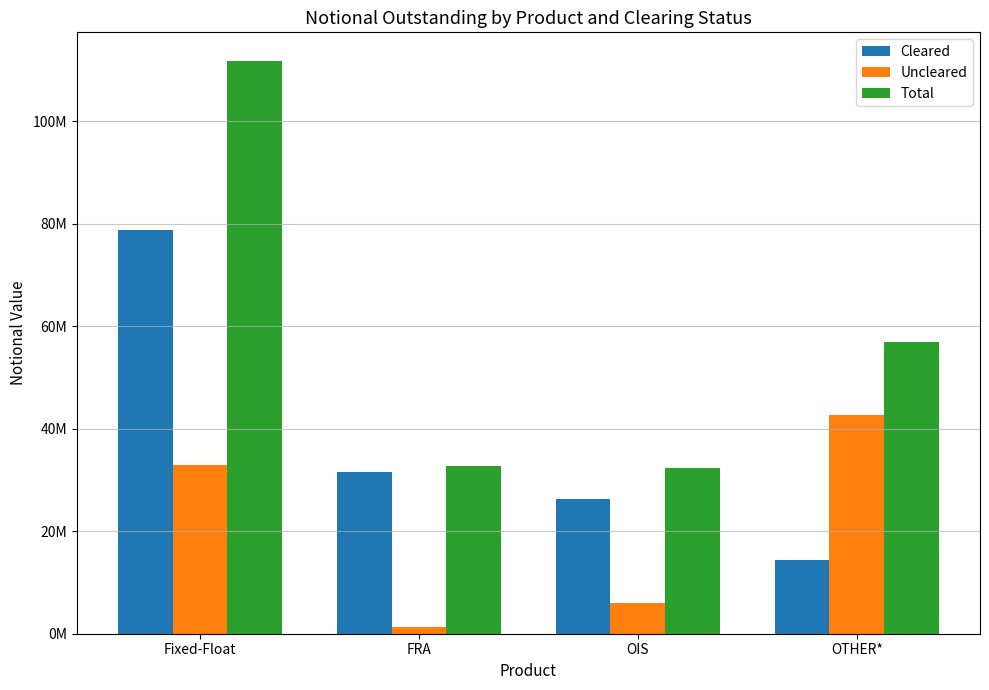

At which label does Uncleared reach its minimum?

FRA